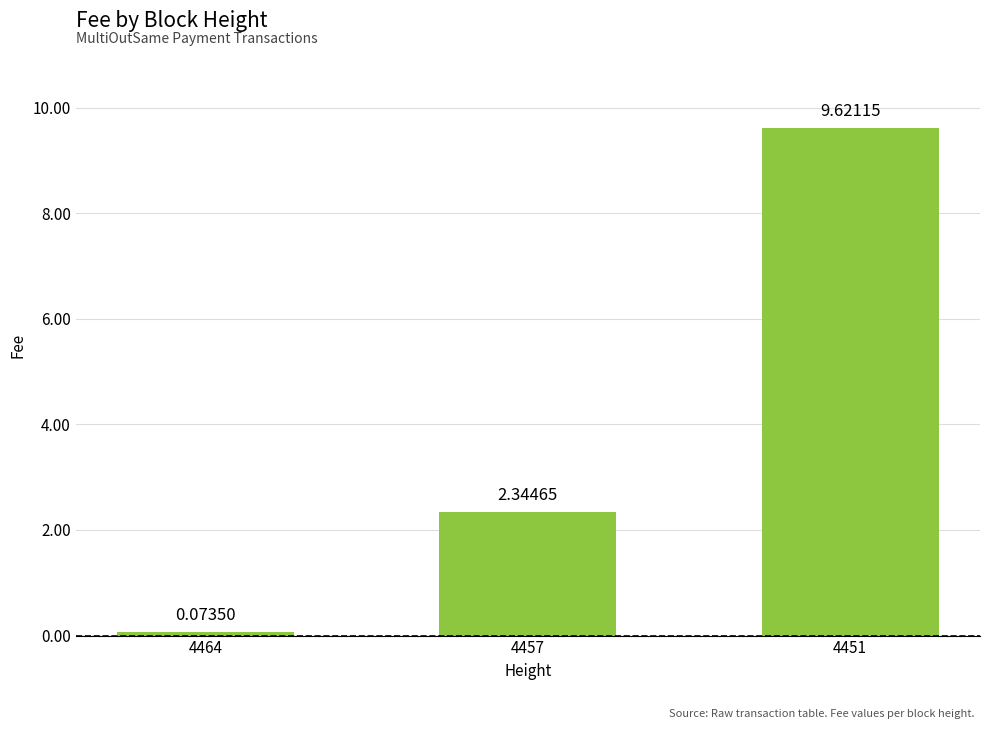

How many series are shown in this chart?

1